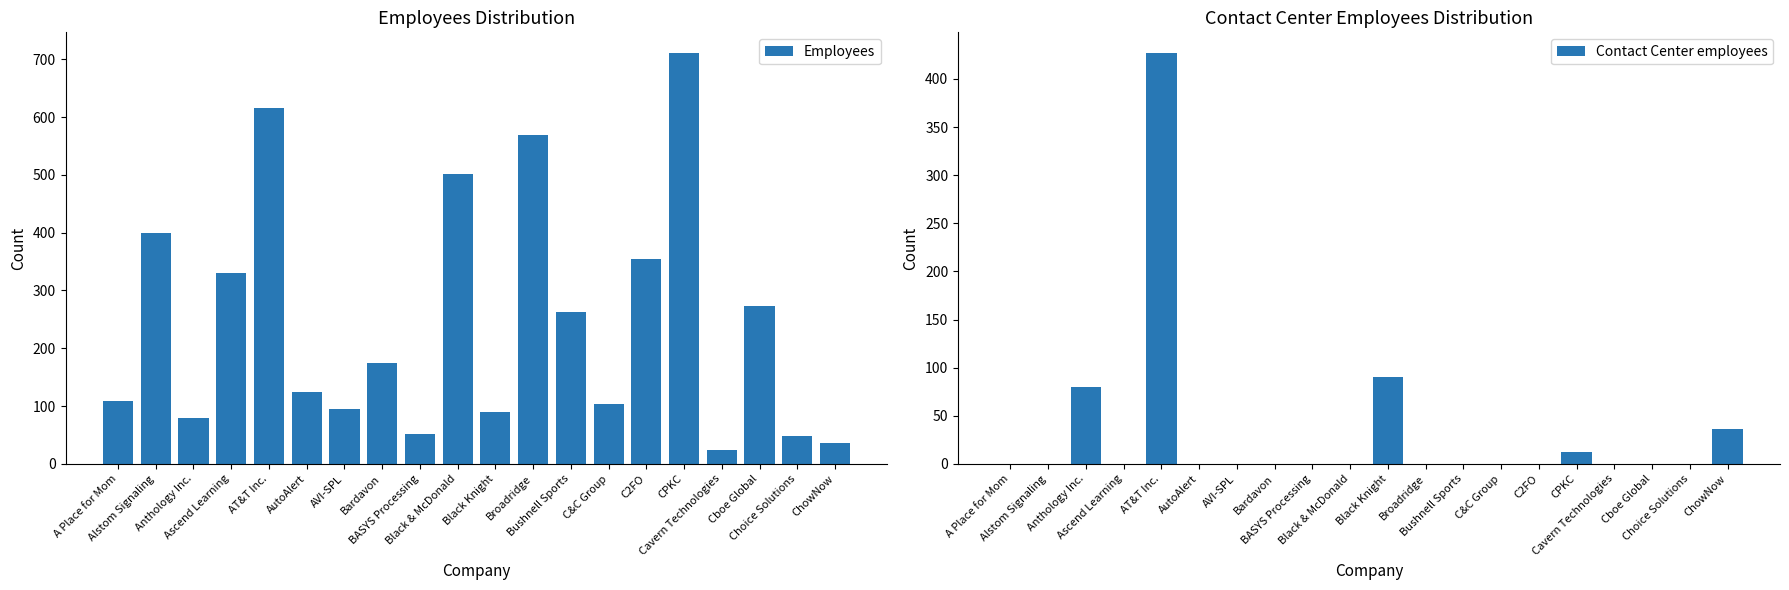

What position from the right is C2FO?

6